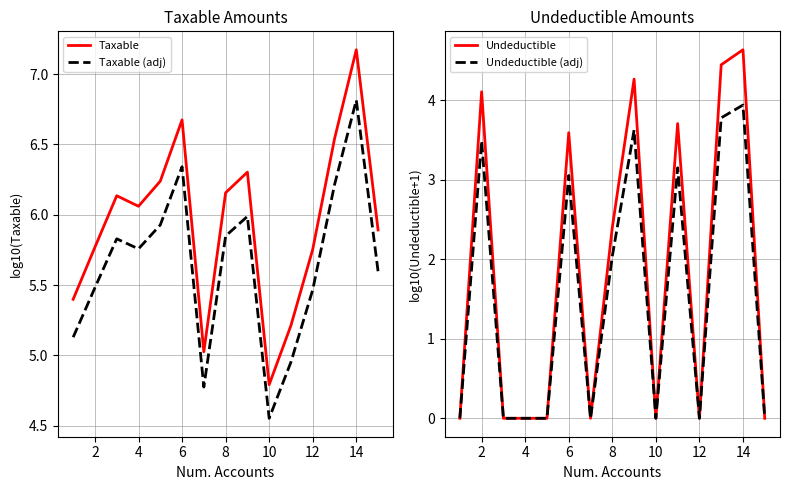

At which category does Undeductible reach its first local peak?

2